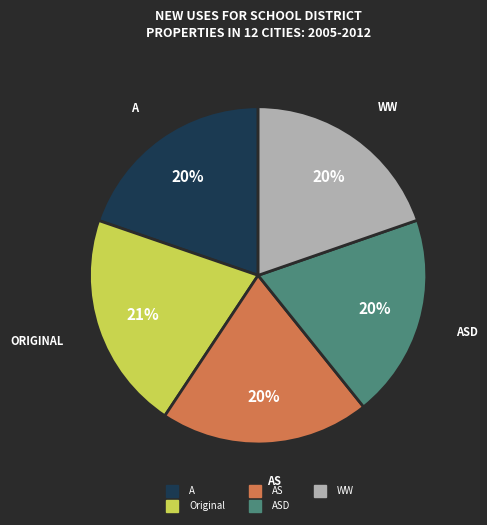

Is there any slice that represents more than half of the pie?

No